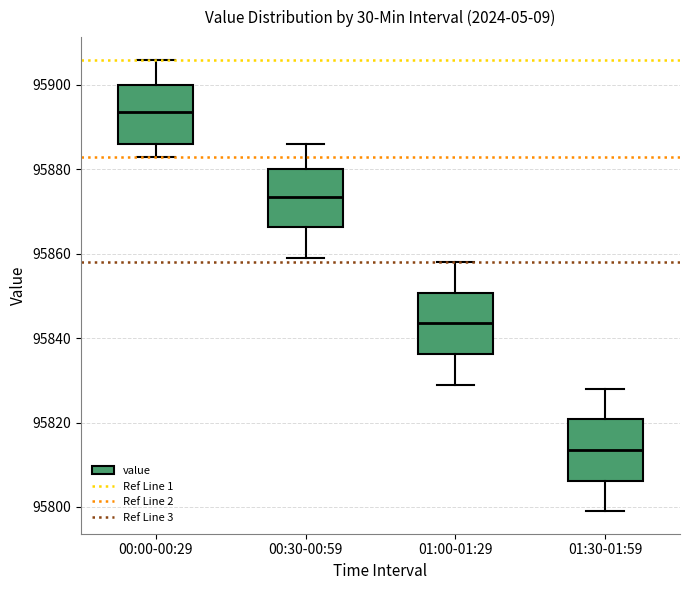

Reading left to right, read every box against the y-axis: the position of its median line, the range the box covers, and the ends of its whiskers. The values are not printed on the chart, so give them approximately, as read against the axis.

00:00-00:29: median 95894, box 95886 to 95900, whiskers 95884 to 95906
00:30-00:59: median 95874, box 95866 to 95880, whiskers 95860 to 95886
01:00-01:29: median 95844, box 95836 to 95850, whiskers 95830 to 95858
01:30-01:59: median 95814, box 95806 to 95820, whiskers 95800 to 95828